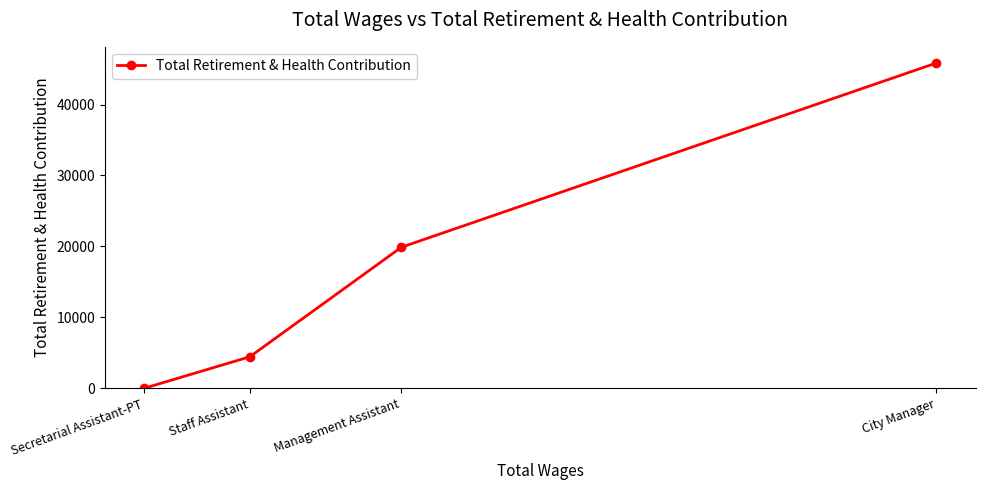

What position from the right is Management Assistant?

2